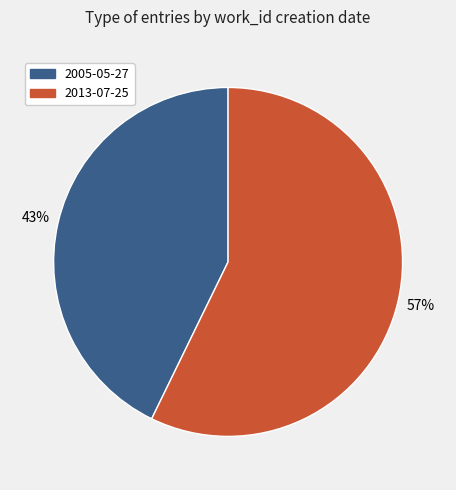

To the nearest percent, what is the difference between the 2005-05-27 and 2013-07-25 slice percentages?

14%